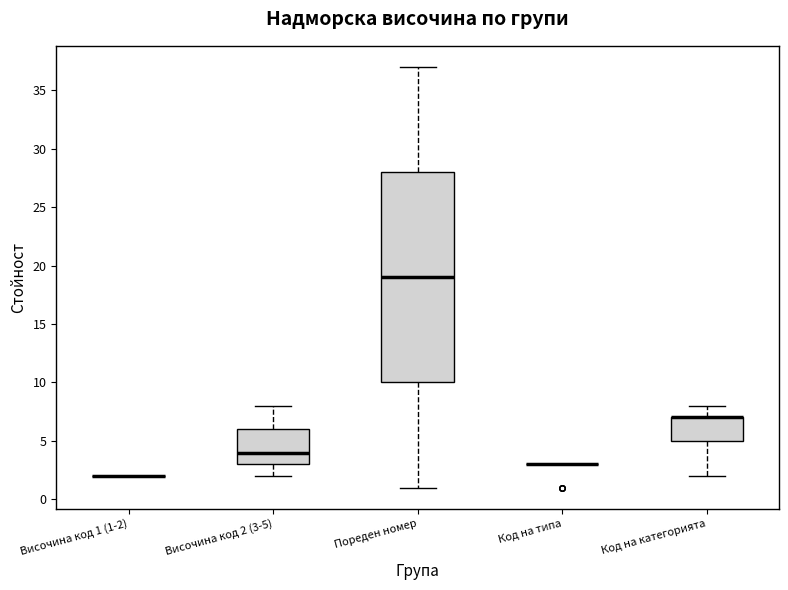

Which box is the tallest, from its lower edge to its upper edge?

Пореден номер